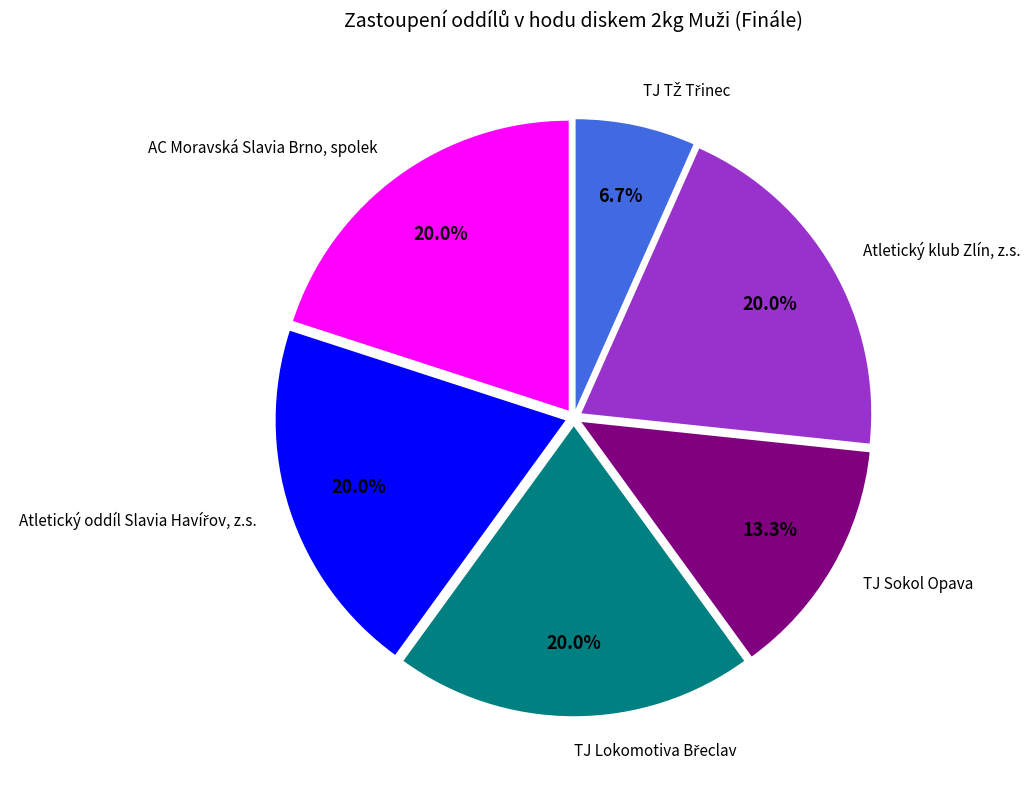

Is there any slice that represents more than half of the pie?

No